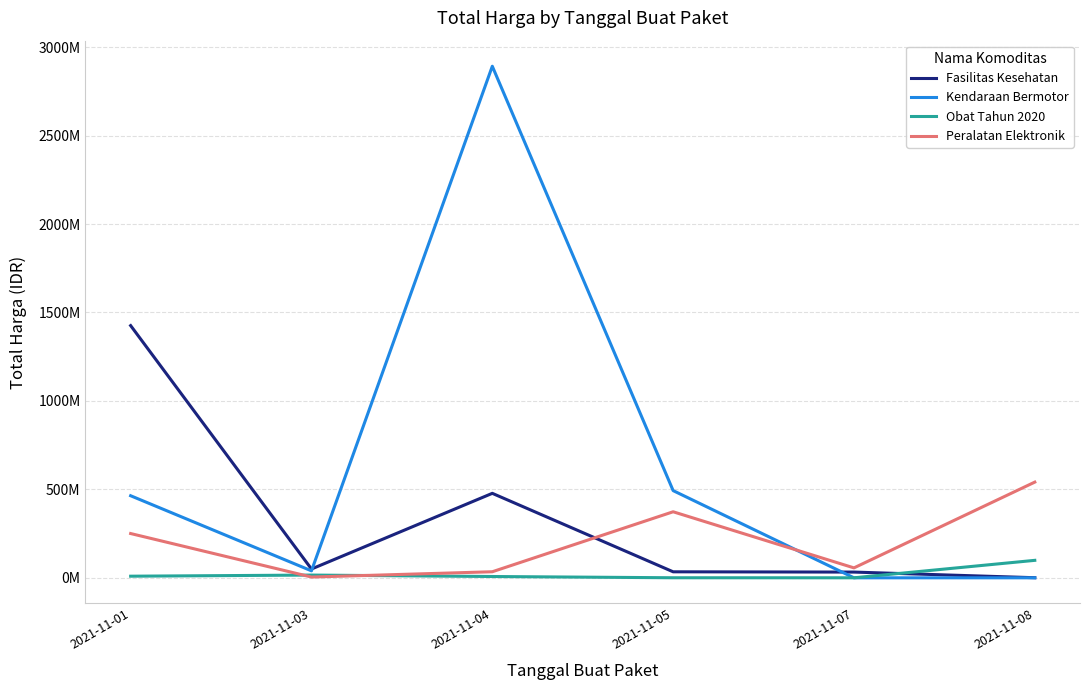

What are all the series names shown in the legend?

Fasilitas Kesehatan, Kendaraan Bermotor, Obat Tahun 2020, Peralatan Elektronik